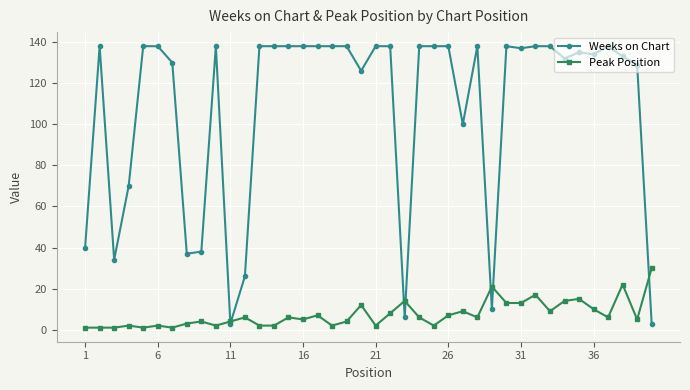

How many lines are shown in the chart?

2